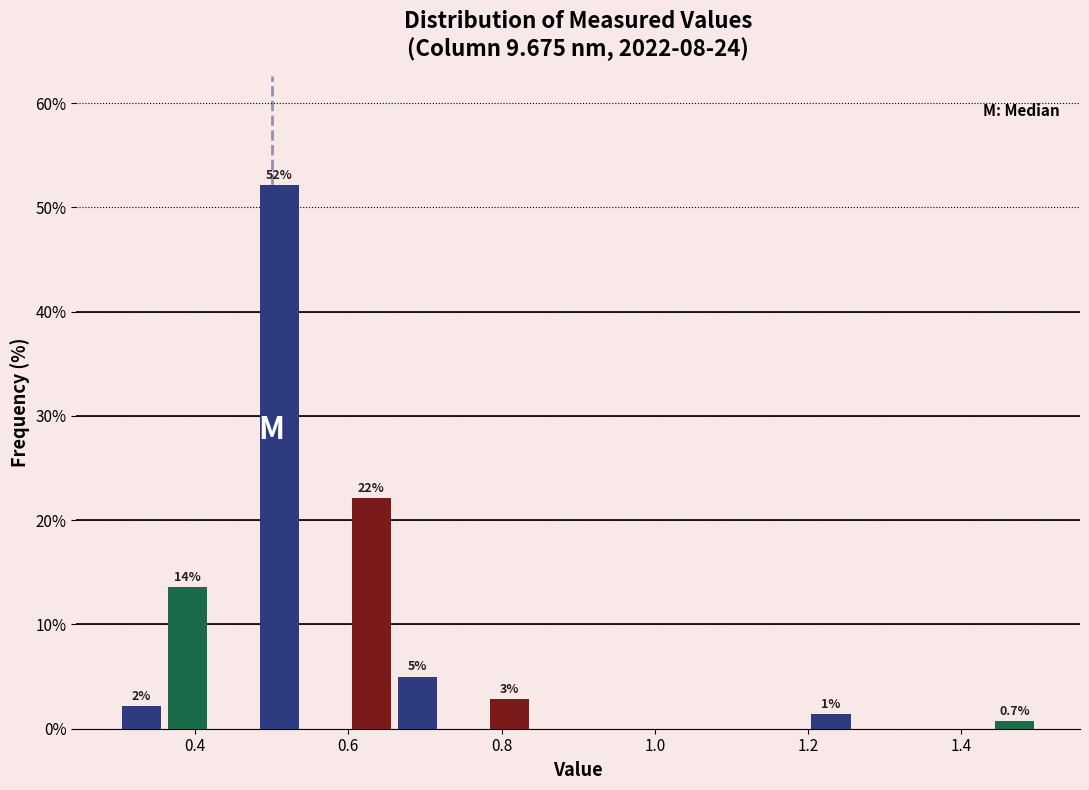

Around what value on the x-axis is the tallest bar? Give the approximate position of its centre, as read against the axis.

0.52